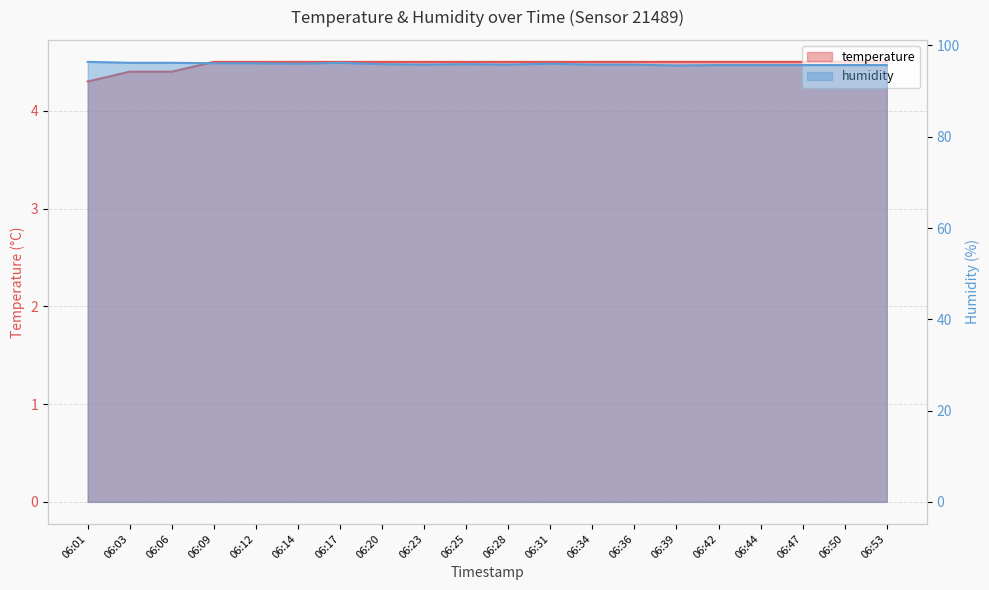

The value of humidity at 06:01 is 96.4. True or false?

True